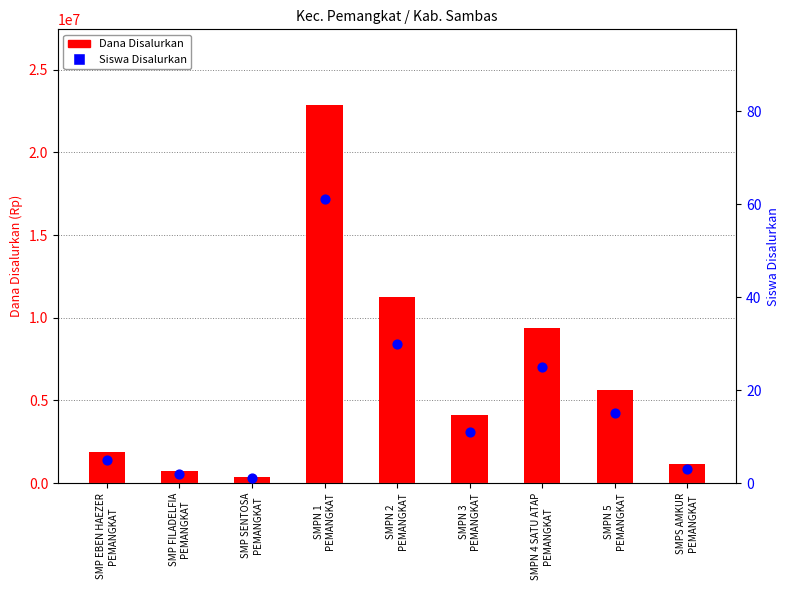

Which series has the largest total across all categories?

Dana Disalurkan